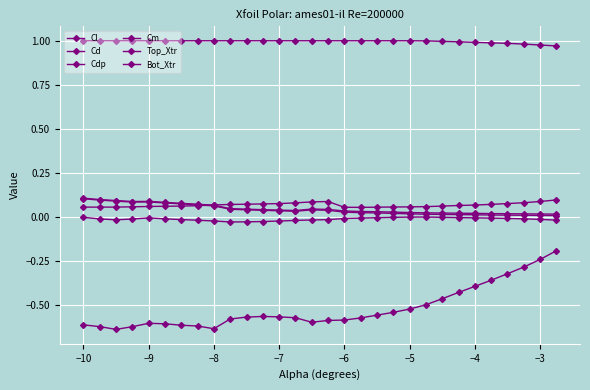

Does the chart have visible grid lines?

Yes